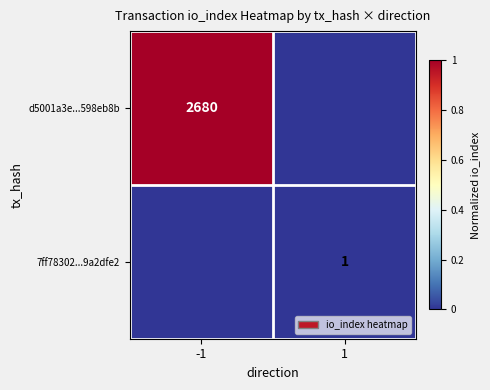

The value of d5001a3e...598eb8b at -1 is 0.4. True or false?

False